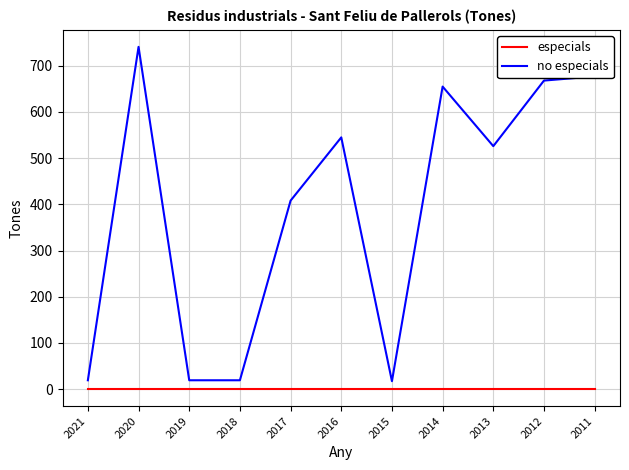

True or false: especials and no especials intersect in this chart.

False